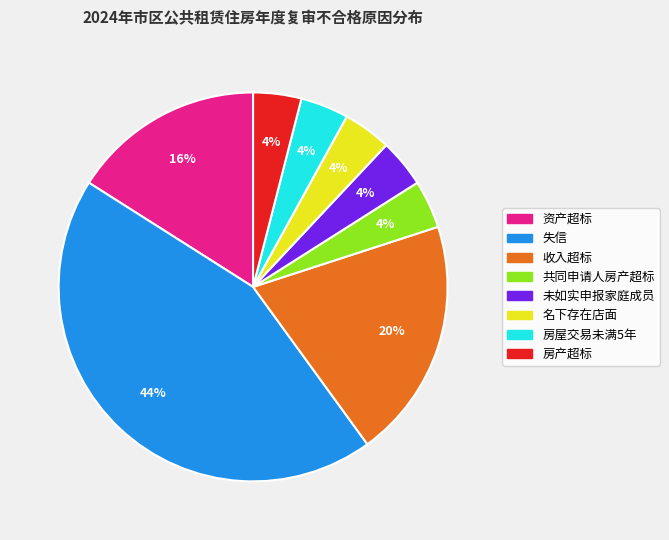

Is there any slice that represents more than half of the pie?

No